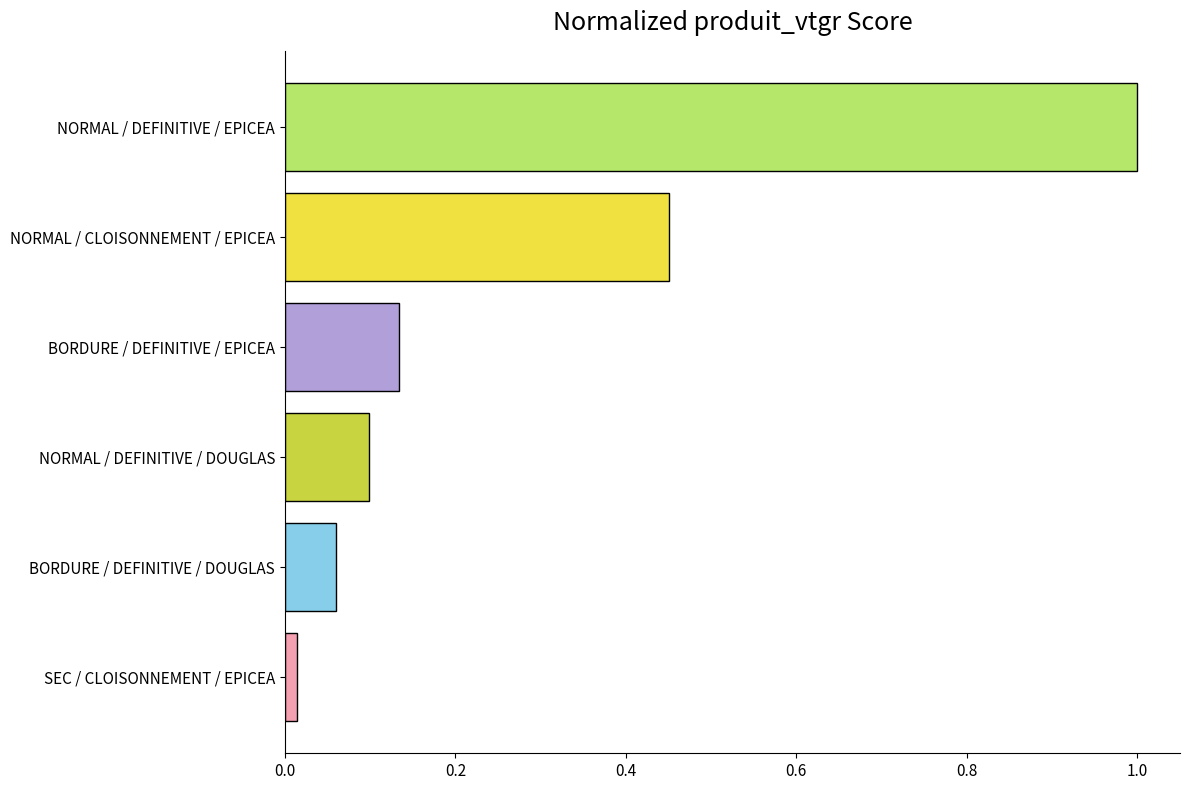

What is the change in value from NORMAL / DEFINITIVE / DOUGLAS to NORMAL / DEFINITIVE / EPICEA?

+0.9